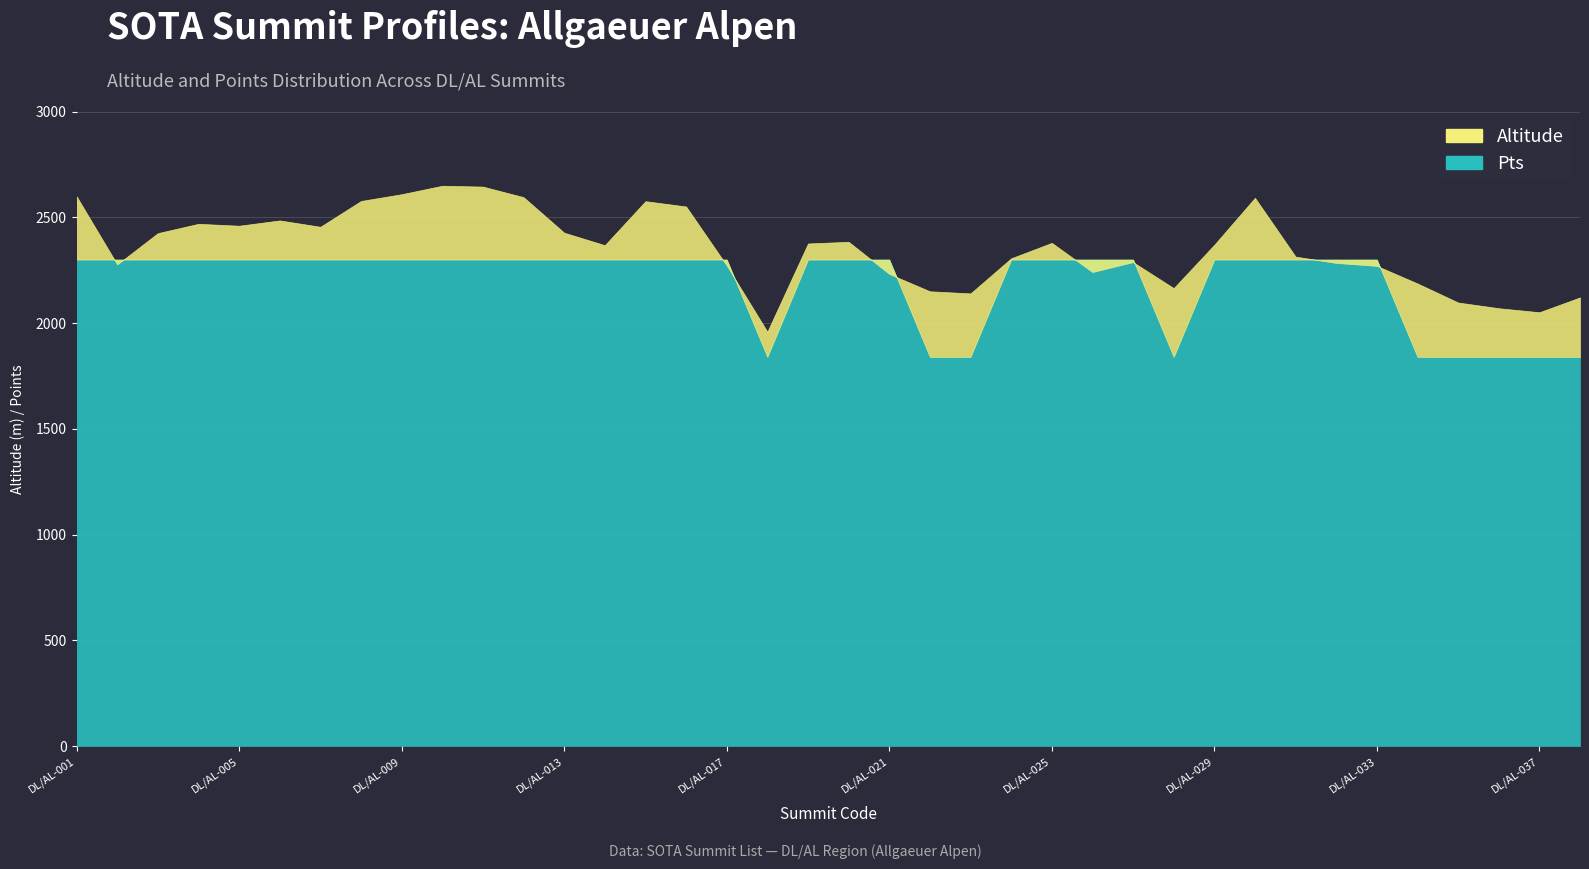

Reading left to right, what are all the values shown in this chart?

Altitude: DL/AL-001=2599	DL/AL-002=2277	DL/AL-003=2425	DL/AL-004=2469	DL/AL-005=2460	DL/AL-006=2485	DL/AL-007=2455	DL/AL-008=2577	DL/AL-009=2609	DL/AL-010=2649	DL/AL-011=2645	DL/AL-012=2595	DL/AL-013=2427	DL/AL-014=2368	DL/AL-015=2576	DL/AL-016=2551	DL/AL-017=2272	DL/AL-018=1959	DL/AL-019=2376	DL/AL-020=2384	DL/AL-021=2232	DL/AL-022=2150	DL/AL-023=2140	DL/AL-024=2306	DL/AL-025=2379	DL/AL-026=2241	DL/AL-027=2288	DL/AL-028=2165	DL/AL-029=2370	DL/AL-030=2592	DL/AL-031=2314	DL/AL-032=2284	DL/AL-033=2270	DL/AL-034=2187	DL/AL-035=2097	DL/AL-036=2070	DL/AL-037=2051	DL/AL-038=2121
Pts: DL/AL-001=10	DL/AL-002=10	DL/AL-003=10	DL/AL-004=10	DL/AL-005=10	DL/AL-006=10	DL/AL-007=10	DL/AL-008=10	DL/AL-009=10	DL/AL-010=10	DL/AL-011=10	DL/AL-012=10	DL/AL-013=10	DL/AL-014=10	DL/AL-015=10	DL/AL-016=10	DL/AL-017=10	DL/AL-018=8	DL/AL-019=10	DL/AL-020=10	DL/AL-021=10	DL/AL-022=8	DL/AL-023=8	DL/AL-024=10	DL/AL-025=10	DL/AL-026=10	DL/AL-027=10	DL/AL-028=8	DL/AL-029=10	DL/AL-030=10	DL/AL-031=10	DL/AL-032=10	DL/AL-033=10	DL/AL-034=8	DL/AL-035=8	DL/AL-036=8	DL/AL-037=8	DL/AL-038=8